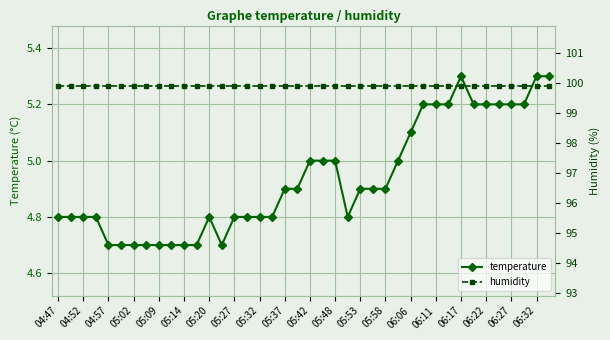

True or false: temperature and humidity cross at least once.

False